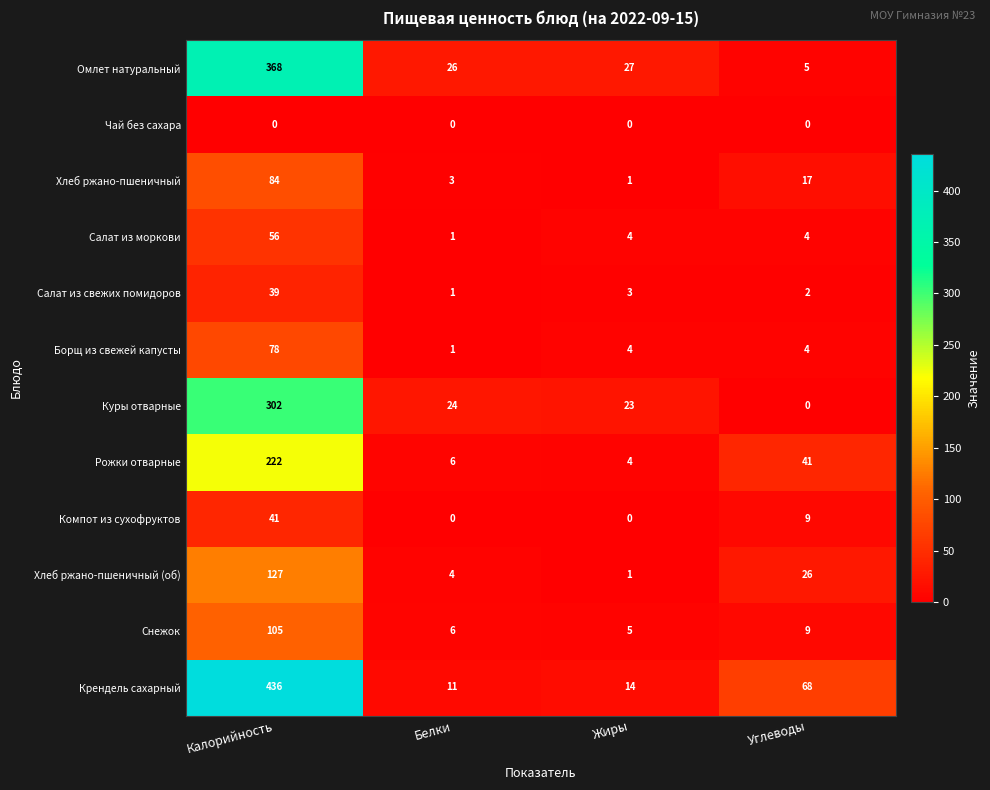

What is the highest value of the Салат из свежих помидоров series?

39